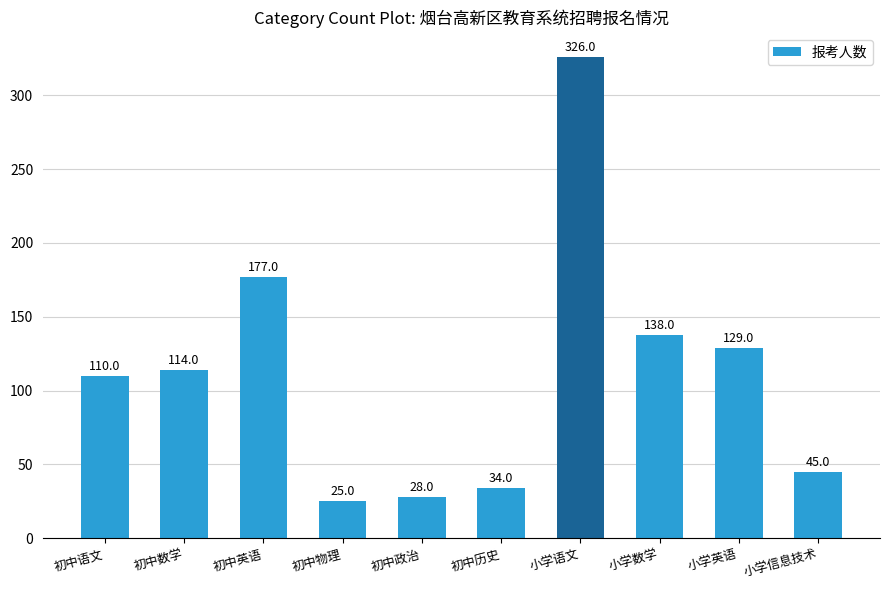

What position from the right is 初中物理?

7